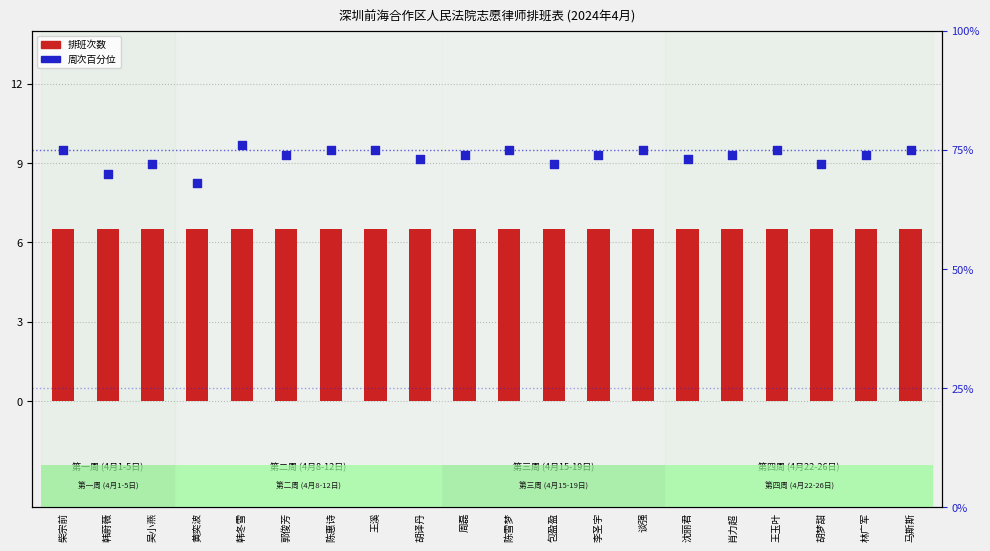

Which series has the largest Y range (max minus min)?

周次序号百分位